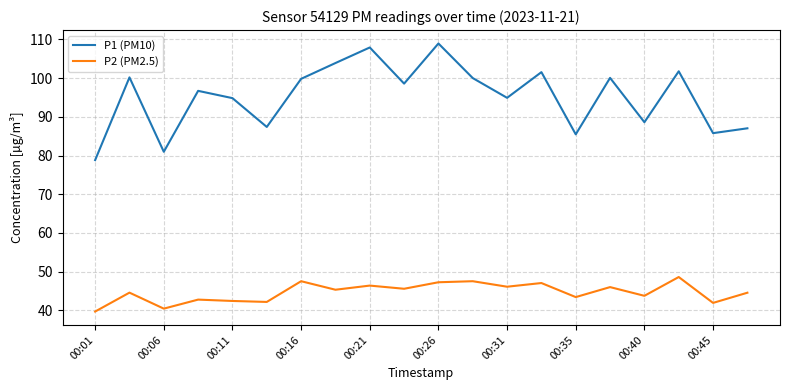

Which series has the largest total across all categories?

P1 (PM10)